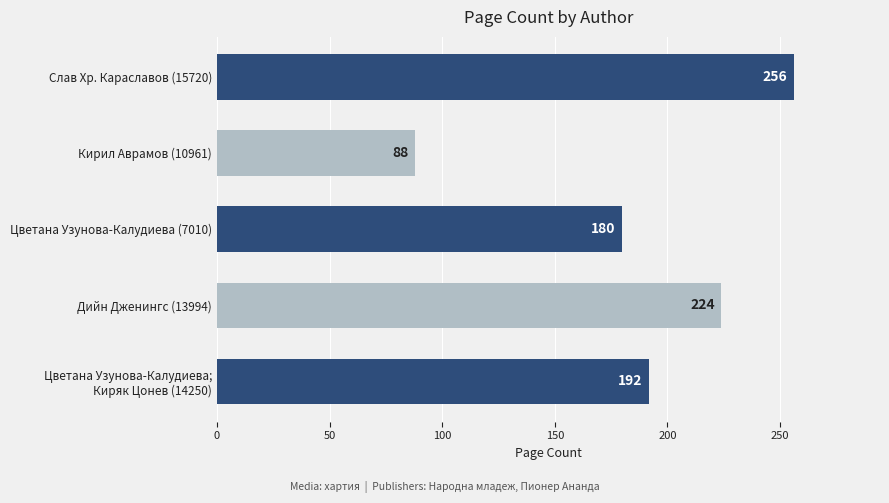

Rank the categories by value from highest to lowest.

Слав Хр. Караславов (15720), Дийн Дженингс (13994), Цветана Узунова-Калудиева;
Киряк Цонев (14250), Цветана Узунова-Калудиева (7010), Кирил Аврамов (10961)